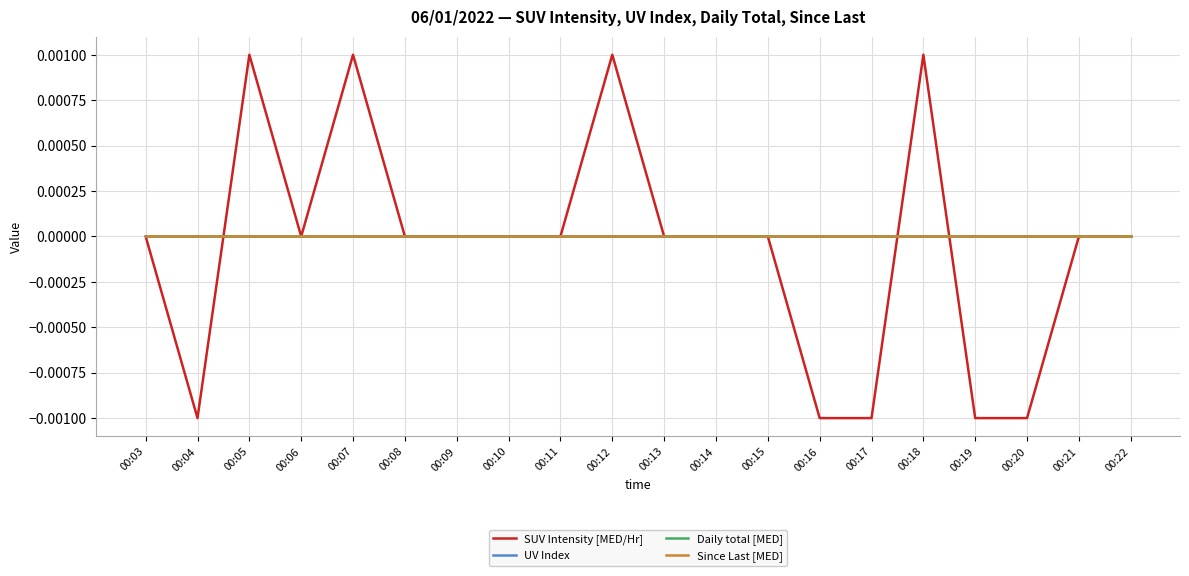

How many times do SUV Intensity [MED/Hr] and Daily total [MED] cross each other?

3